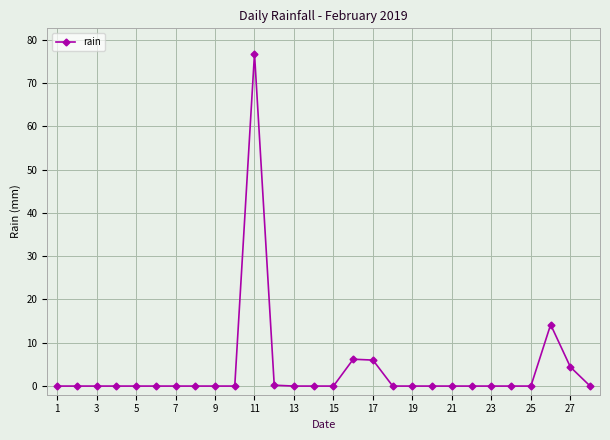

True or false: there are more than 2 points higher than both neighbors.

True